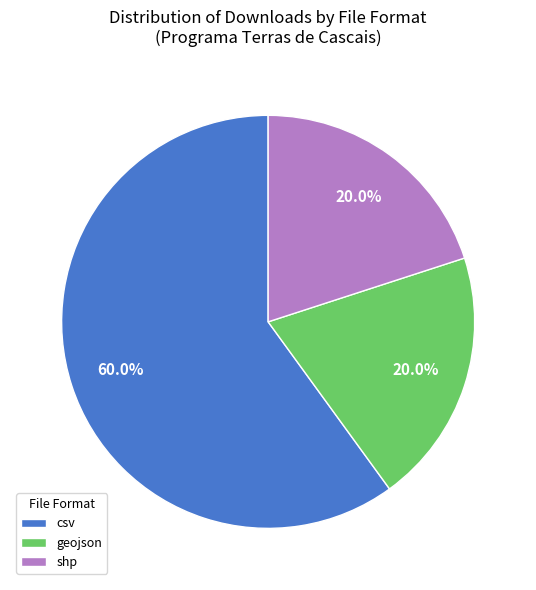

Which category has the biggest portion of the pie?

csv